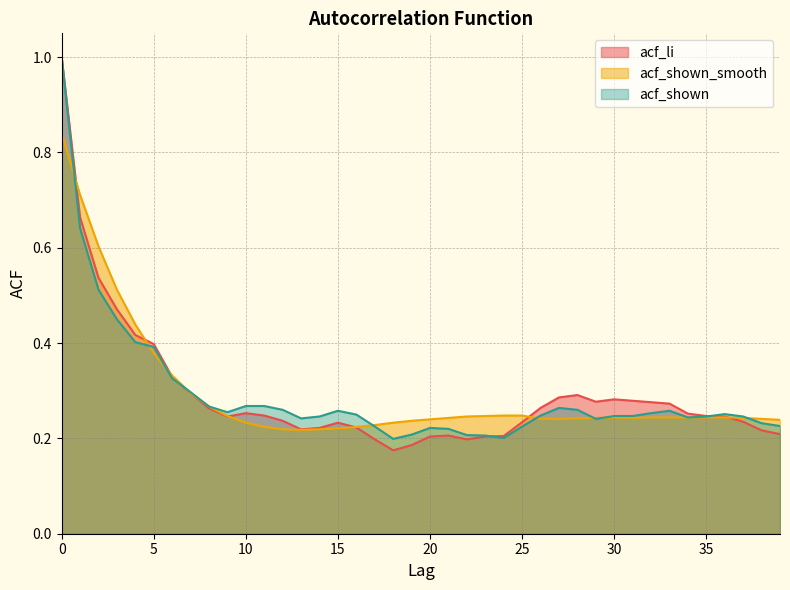

How many lines are shown in the chart?

3